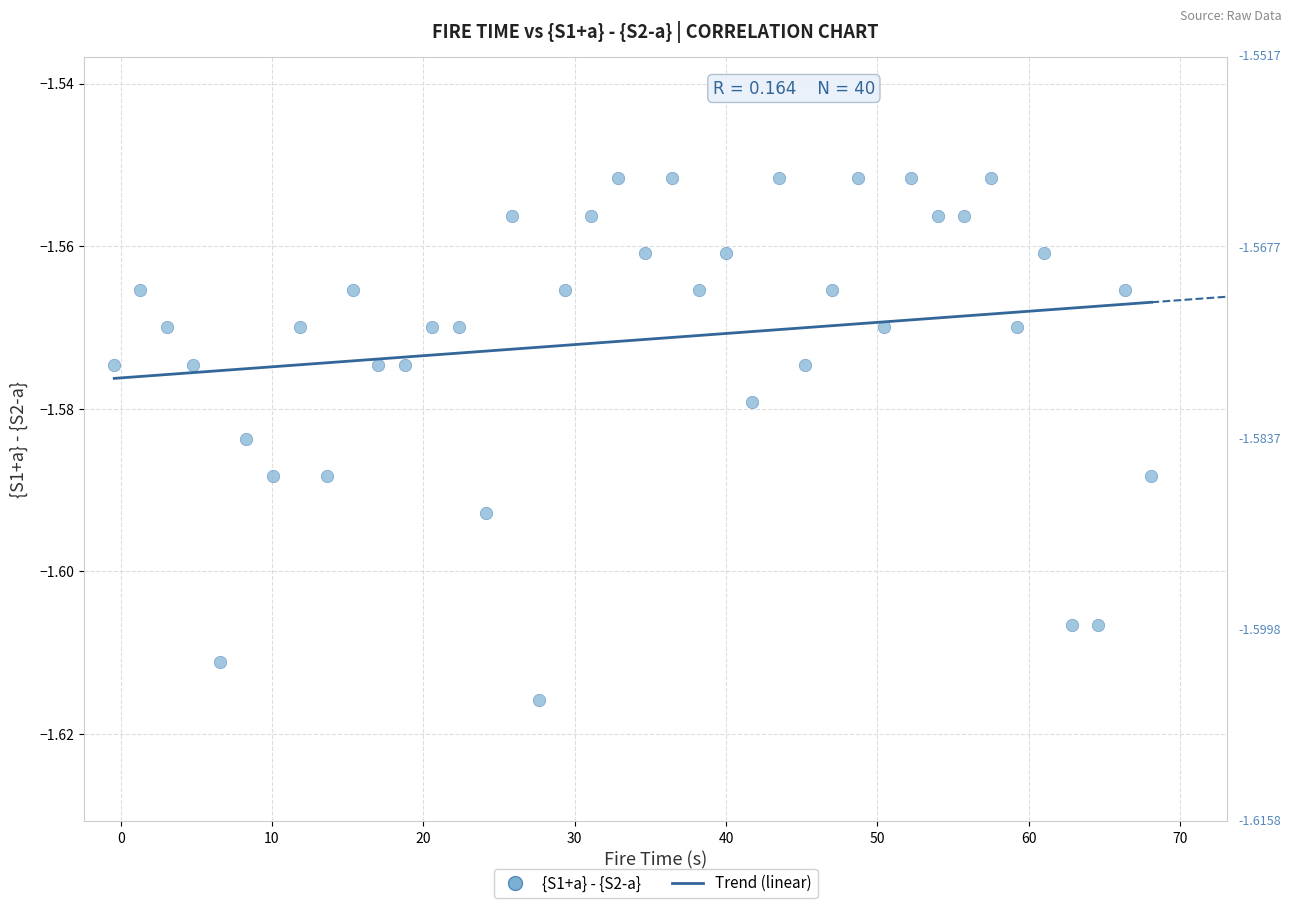

What is the range of X values (max minus min)?

68.5